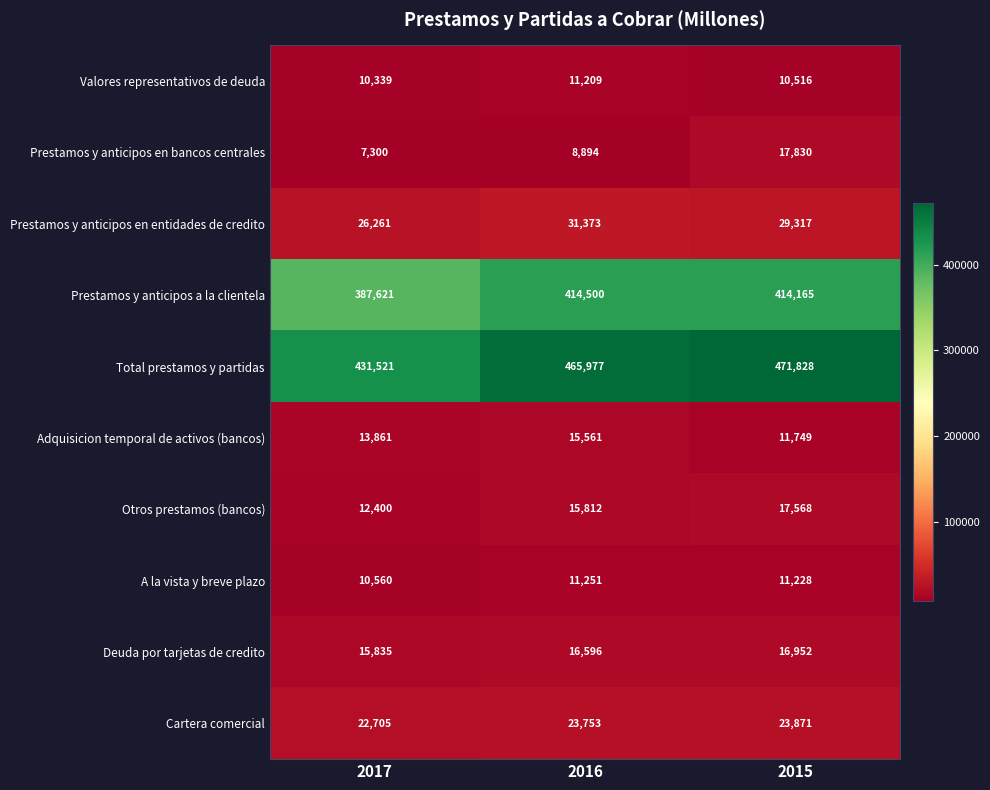

What value does the Prestamos y anticipos en entidades de credito series have at 2017, to the nearest 10?

26260